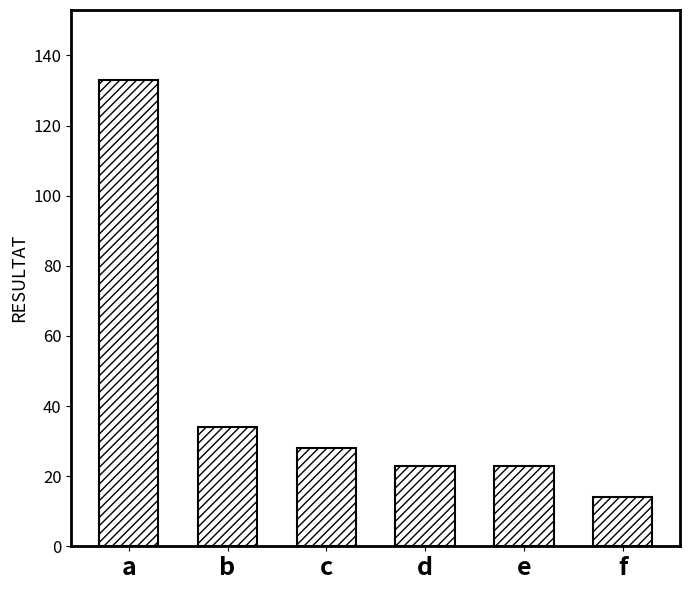

What is the sum of the values at c and e?

51